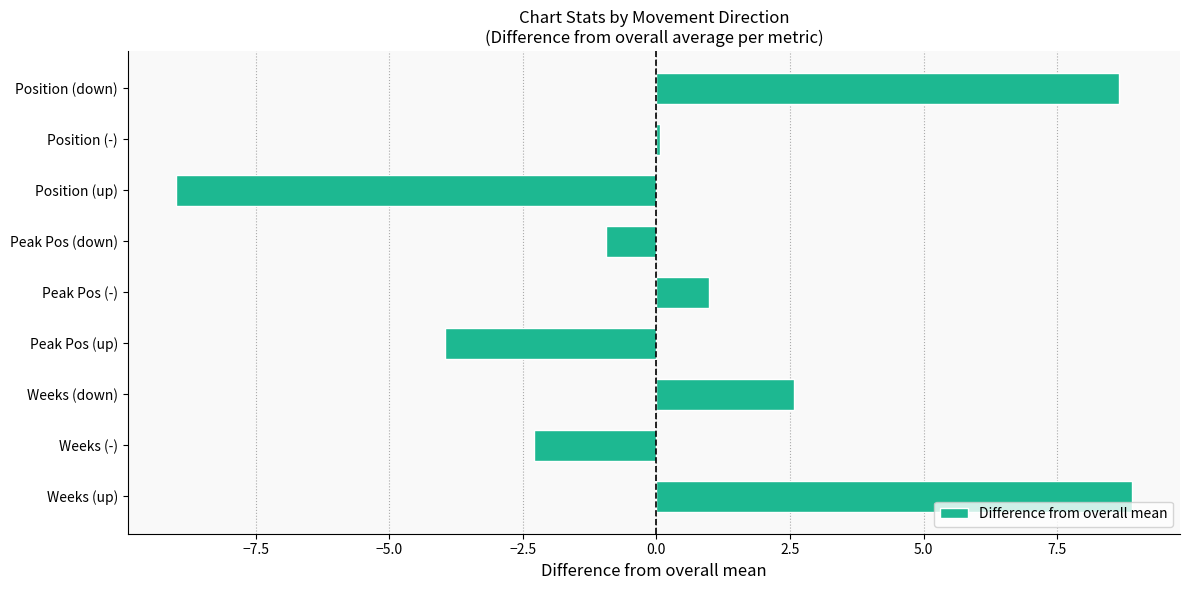

How many distinct data groups are displayed?

1